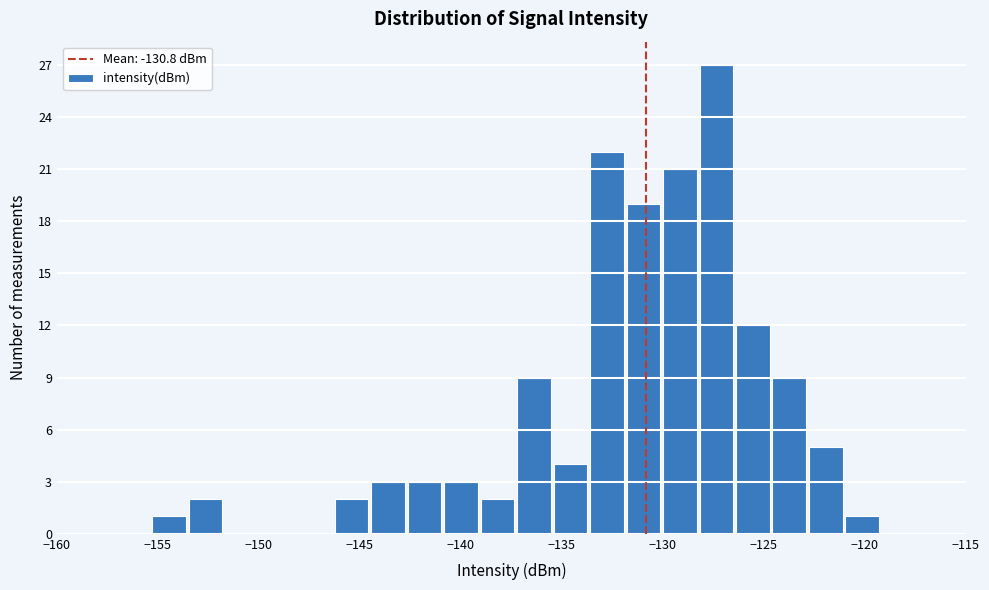

Read against the x-axis, roughly where is the centre of the tallest bar?

-127.5